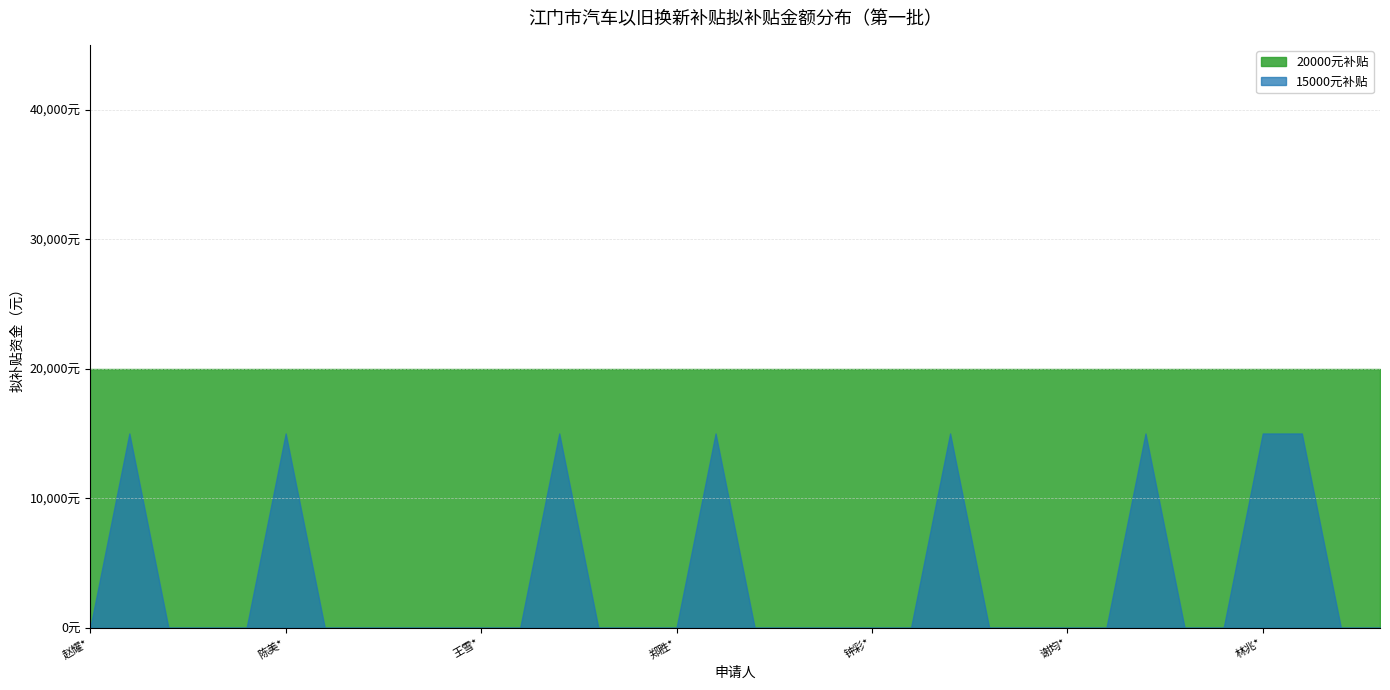

At how many categories does at least one series exceed 18025?

34